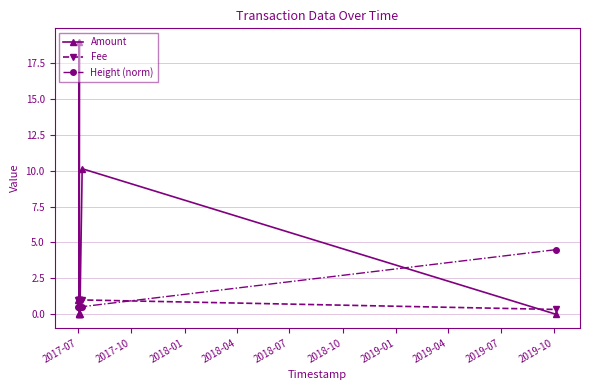

What is the highest value of the Fee series?

1.0